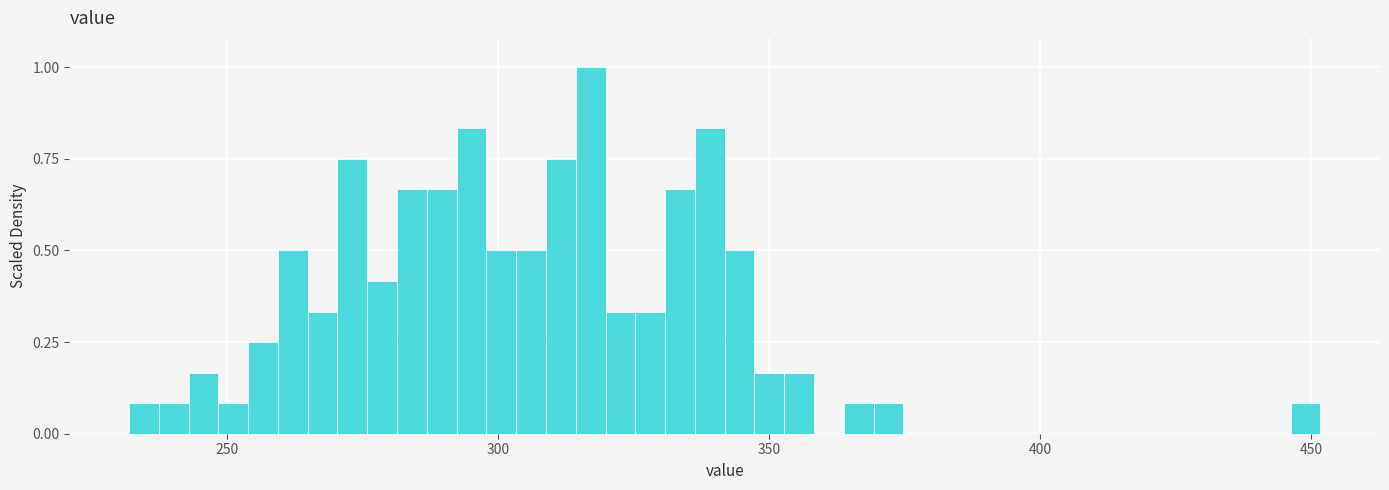

Around what value on the x-axis is the tallest bar? Give the approximate position of its centre, as read against the axis.

315